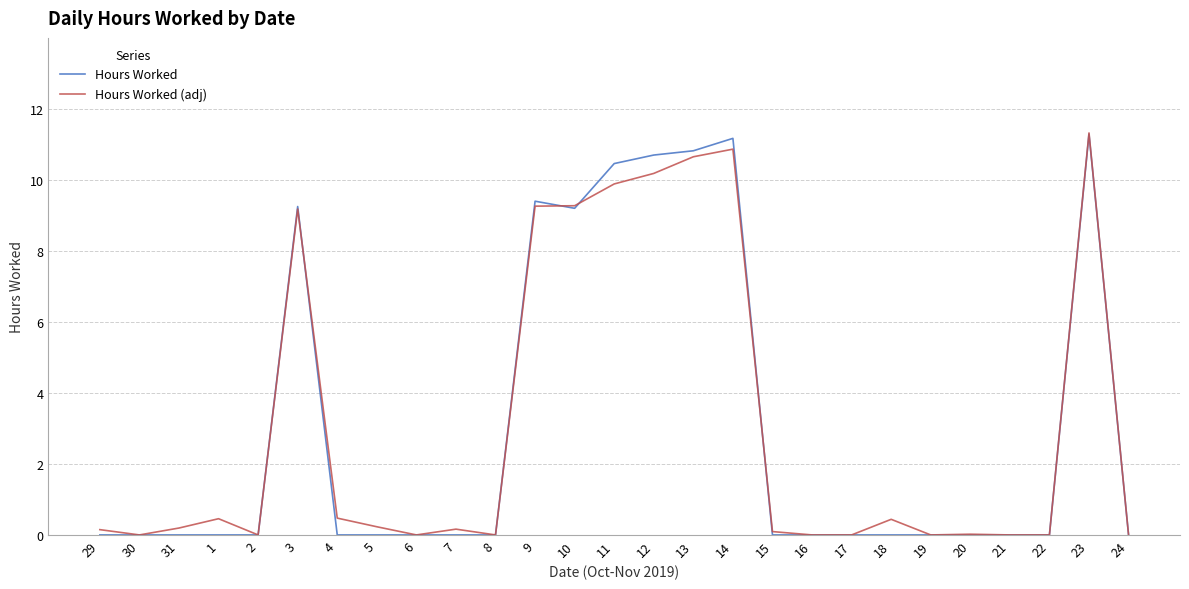

What is the total value across all series at 12?

20.9